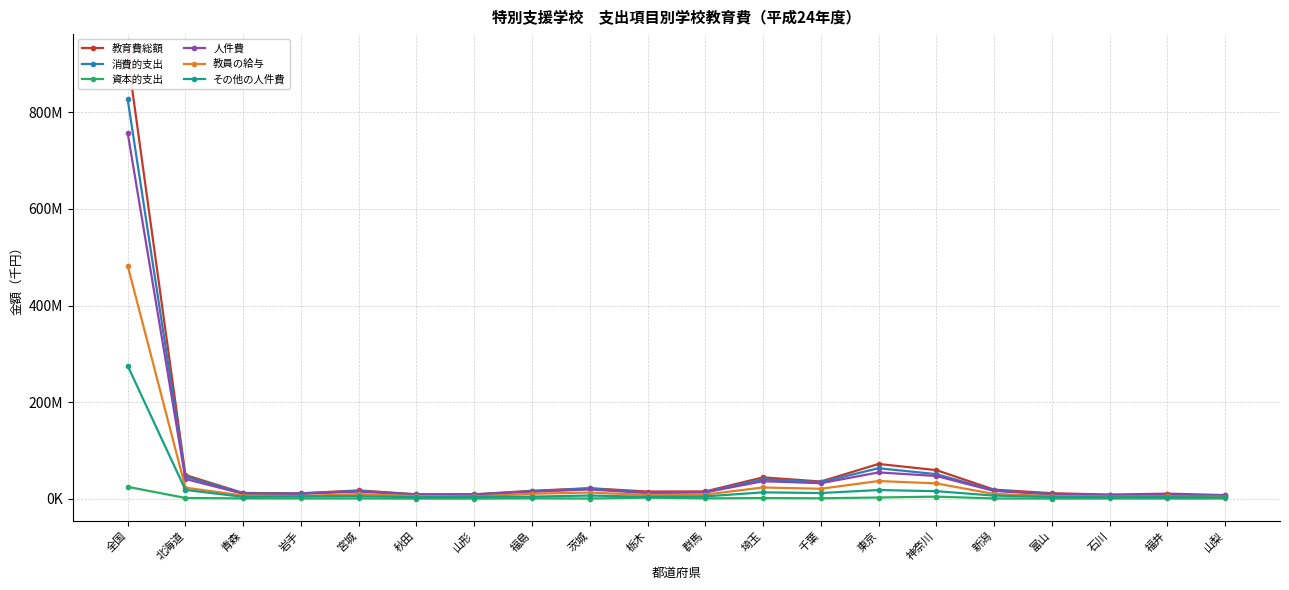

How many series are shown in this chart?

6